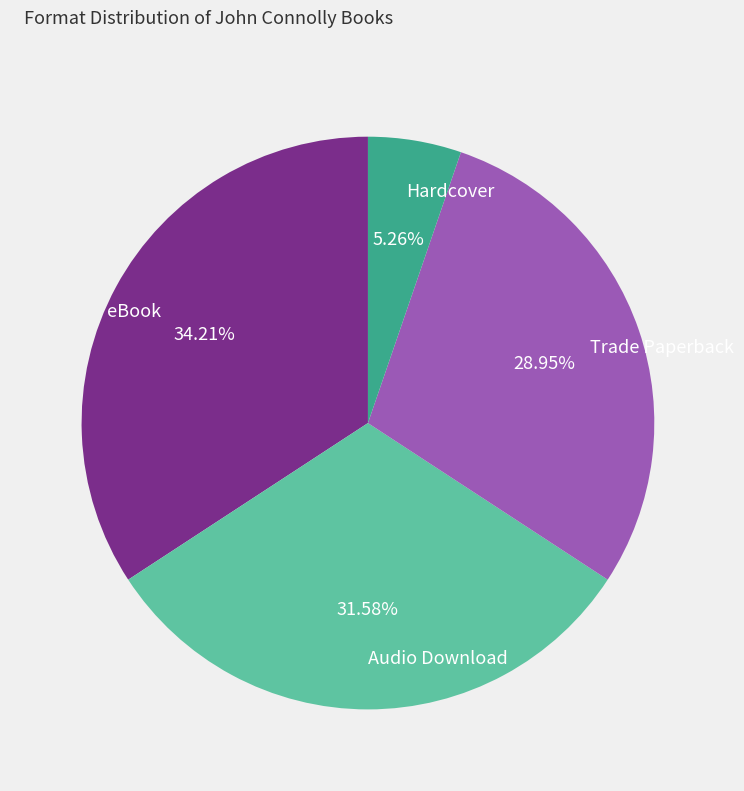

Rank the categories by value from lowest to highest.

Hardcover, Trade Paperback, Audio Download, eBook